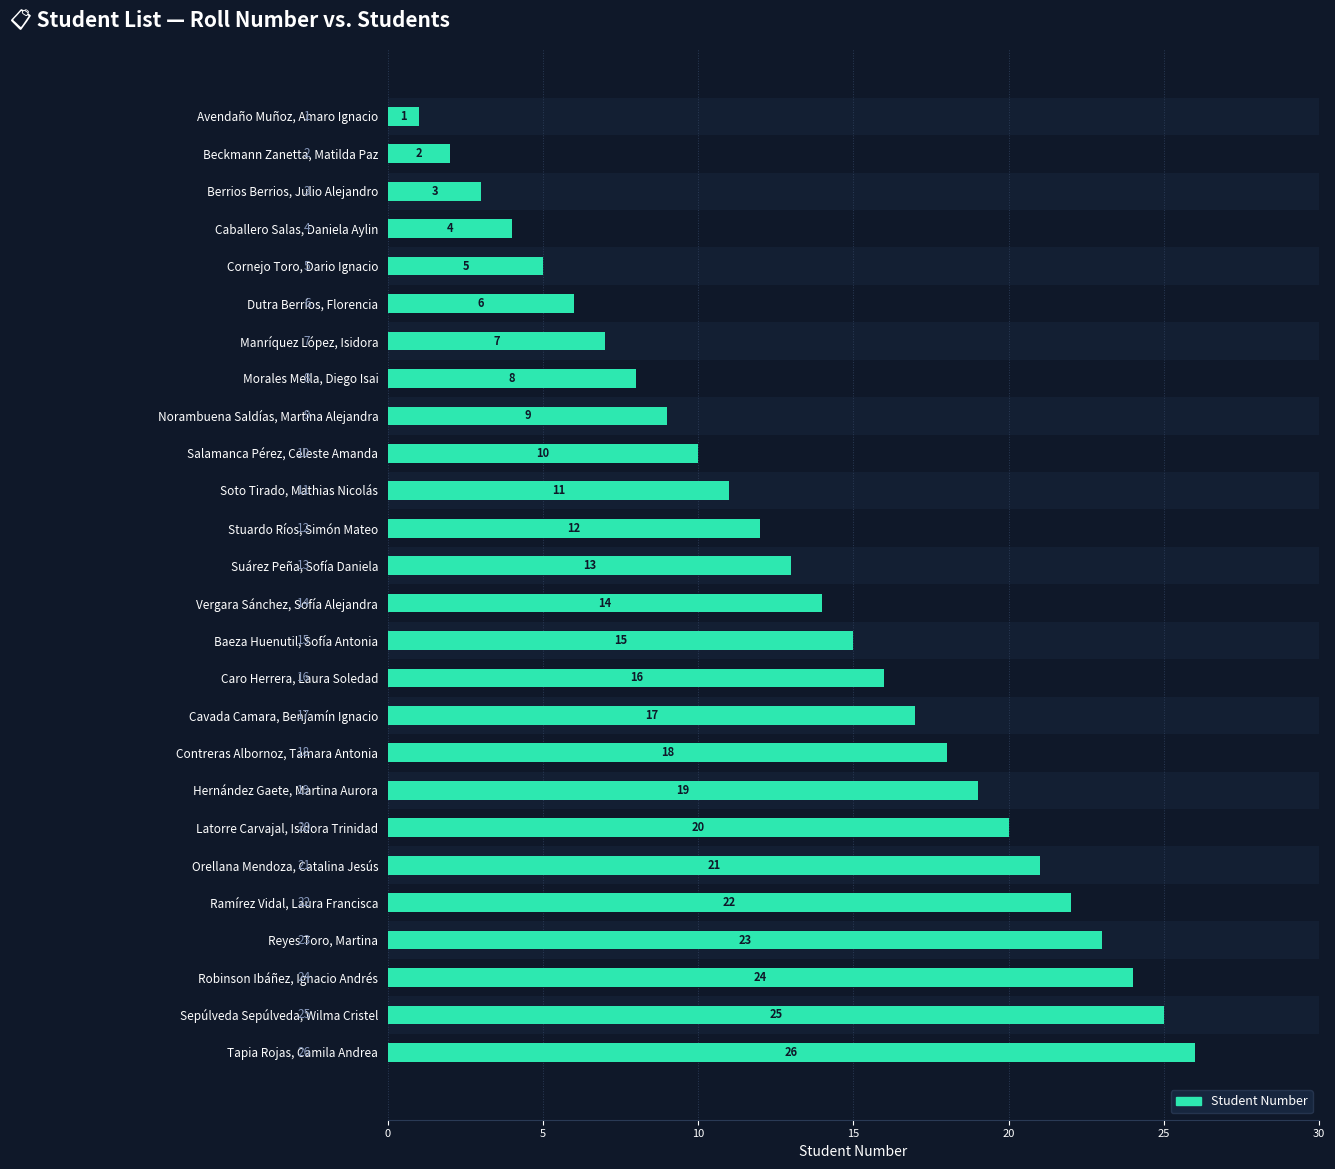

How many series are shown in this chart?

1